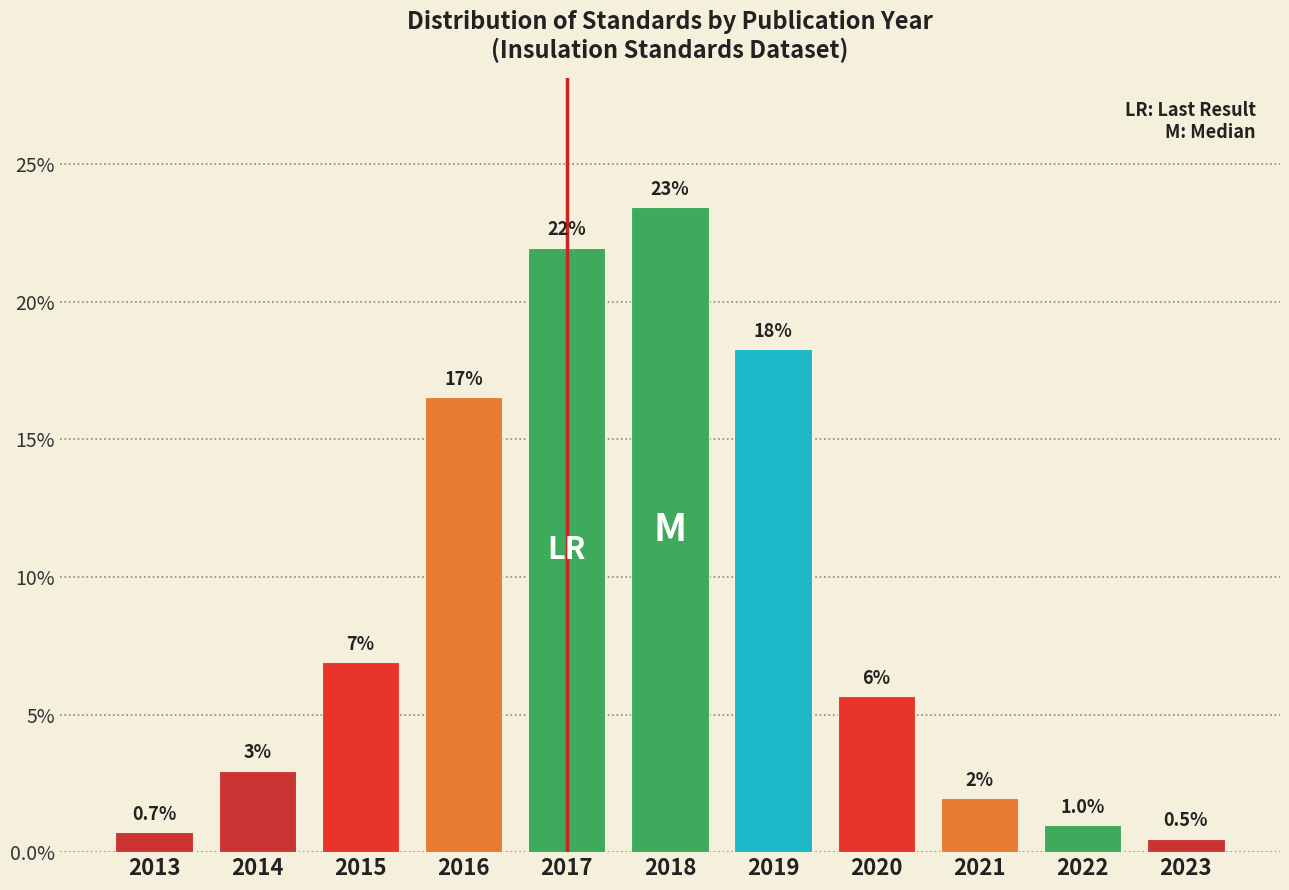

Reading left to right, what are all the values shown in this chart?

2013=0.7	2014=3.0	2015=6.9	2016=16.5	2017=22.0	2018=23.5	2019=18.3	2020=5.7	2021=2.0	2022=1.0	2023=0.5